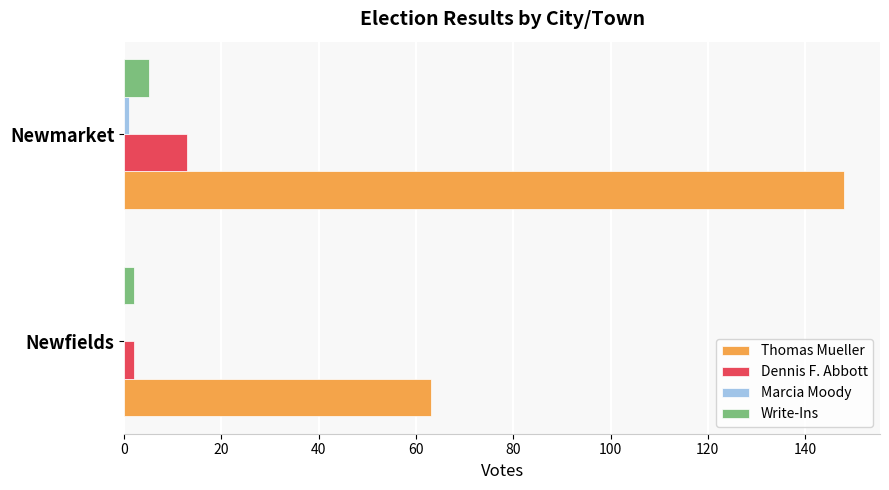

At which category does the chart reach its peak across all series?

Newmarket